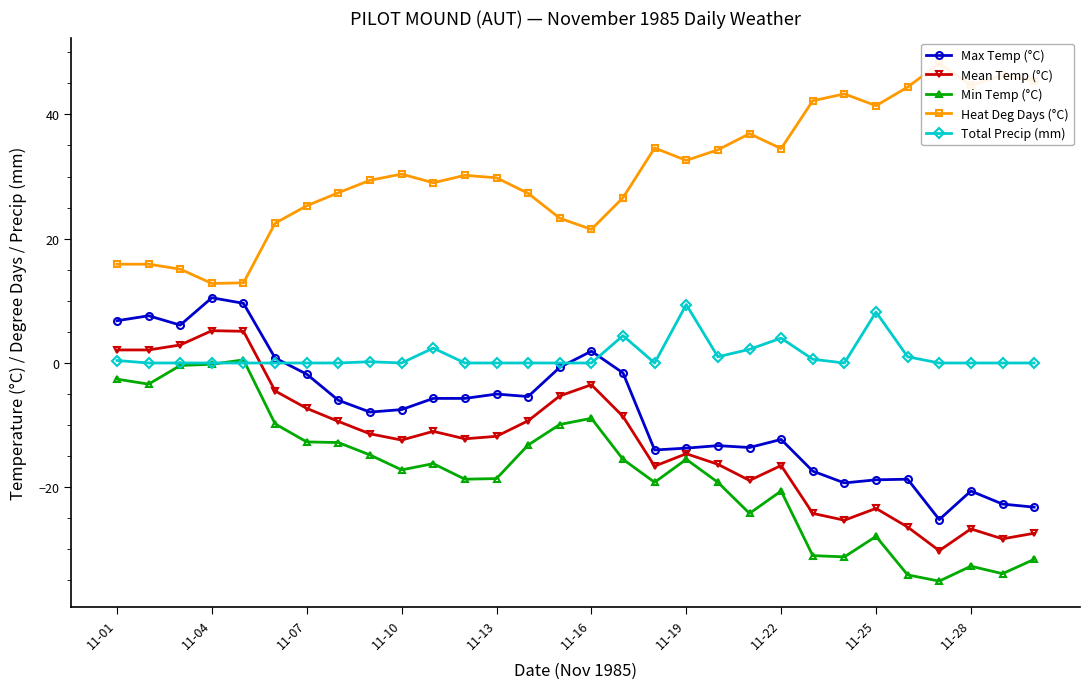

The value of Total Precip (mm) at 11-10 is -3.8. True or false?

False